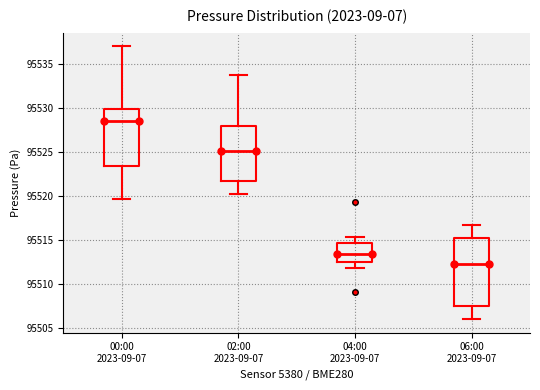

Reading left to right, read every box against the y-axis: the position of its median line, the range the box covers, and the ends of its whiskers. The values are not printed on the chart, so give them approximately, as read against the axis.

00:00 2023-09-07: median 95528.5, box 95523.5 to 95530.0, whiskers 95519.5 to 95537.0
02:00 2023-09-07: median 95525.0, box 95521.5 to 95528.0, whiskers 95520.5 to 95534.0
04:00 2023-09-07: median 95513.5, box 95512.5 to 95514.5, whiskers 95512.0 to 95515.5
06:00 2023-09-07: median 95512.5, box 95507.5 to 95515.5, whiskers 95506.0 to 95516.5